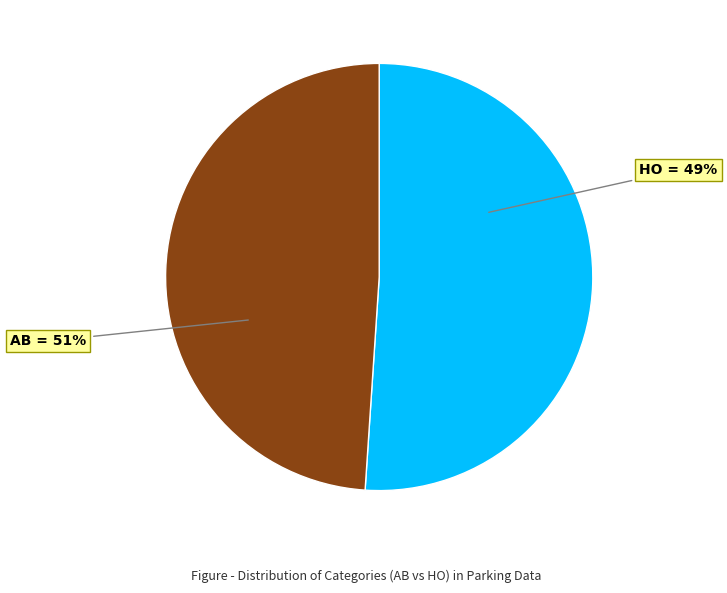

Which category accounts for the majority?

AB